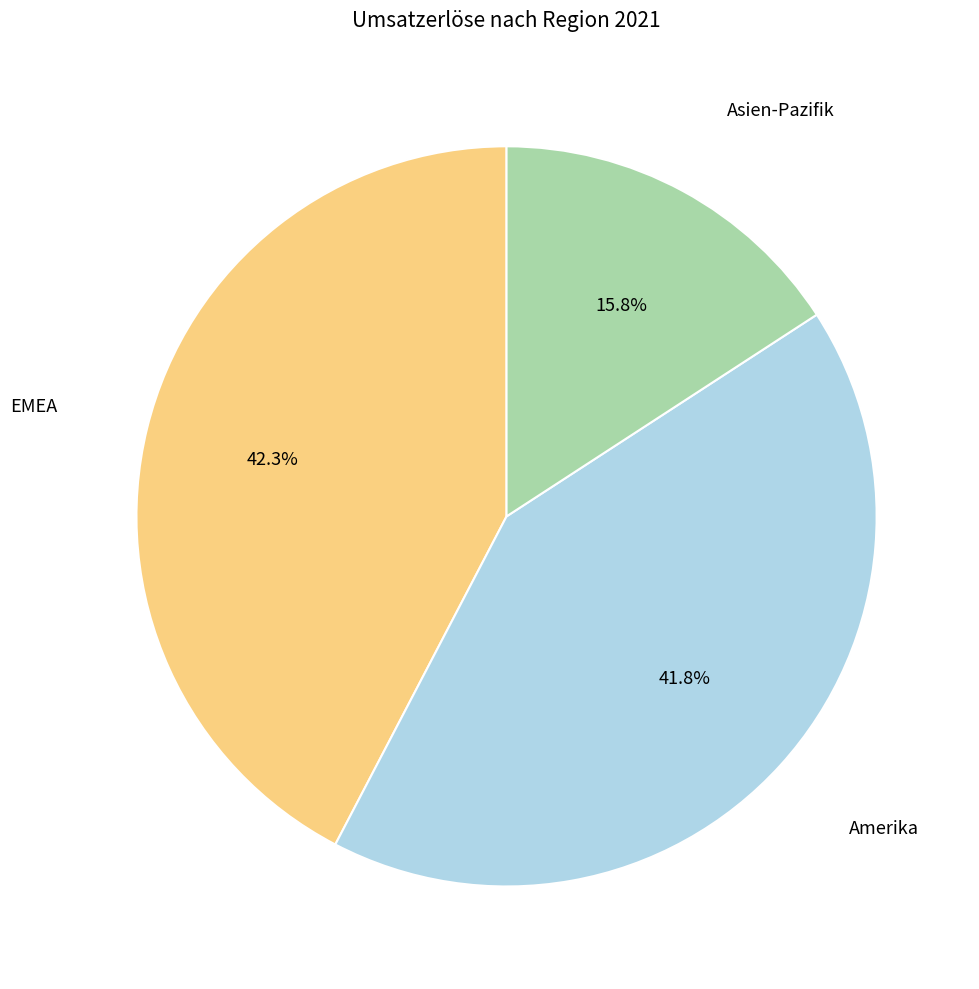

Which has a higher value, Asien-Pazifik or Amerika?

Amerika